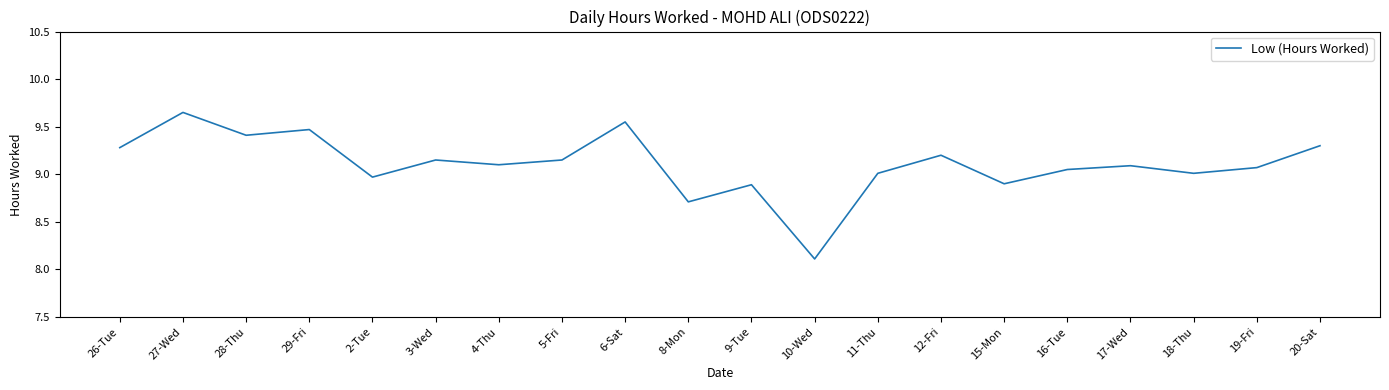

The value at 3-Wed is 16.2. True or false?

False